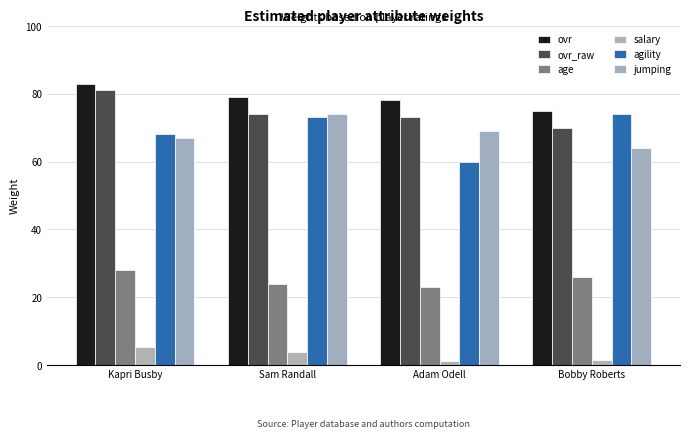

Which series has the largest range (max minus min)?

agility